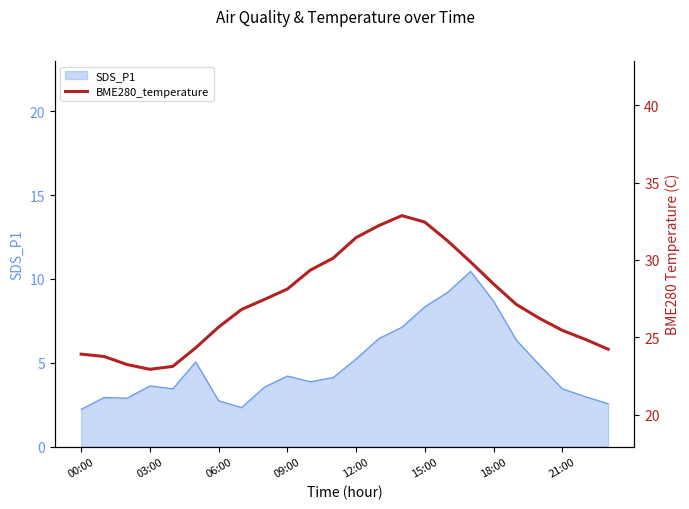

What is the lowest value of the SDS_P1 series?

2.2